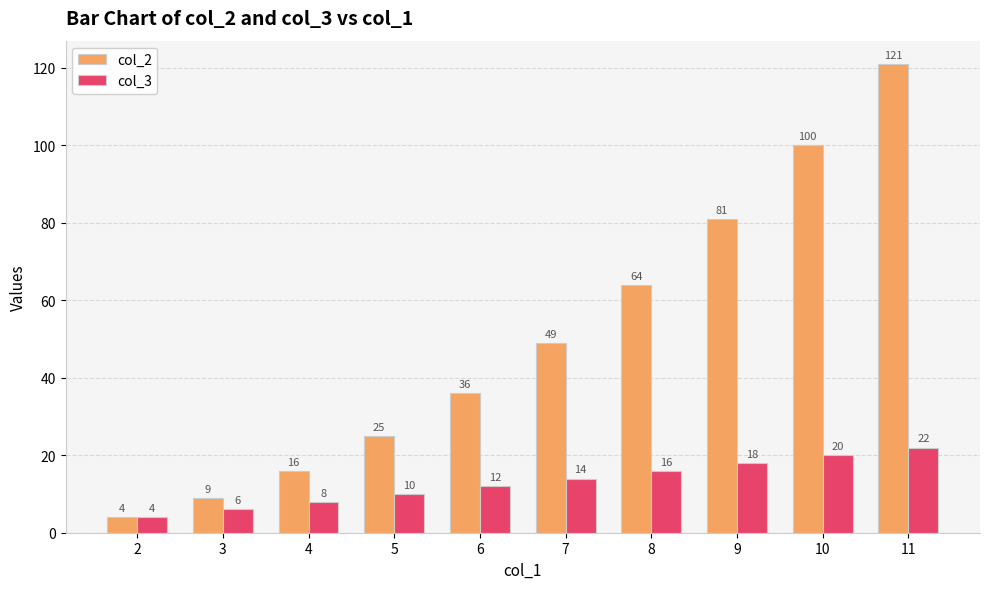

Does the chart contain stacked bars?

No